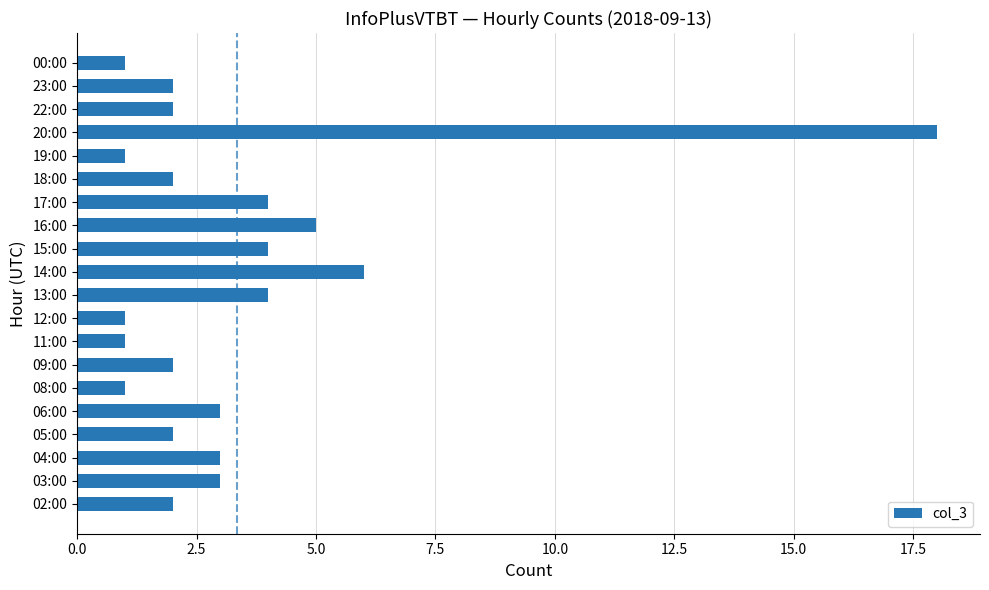

Which label corresponds to the largest value in the chart?

20:00